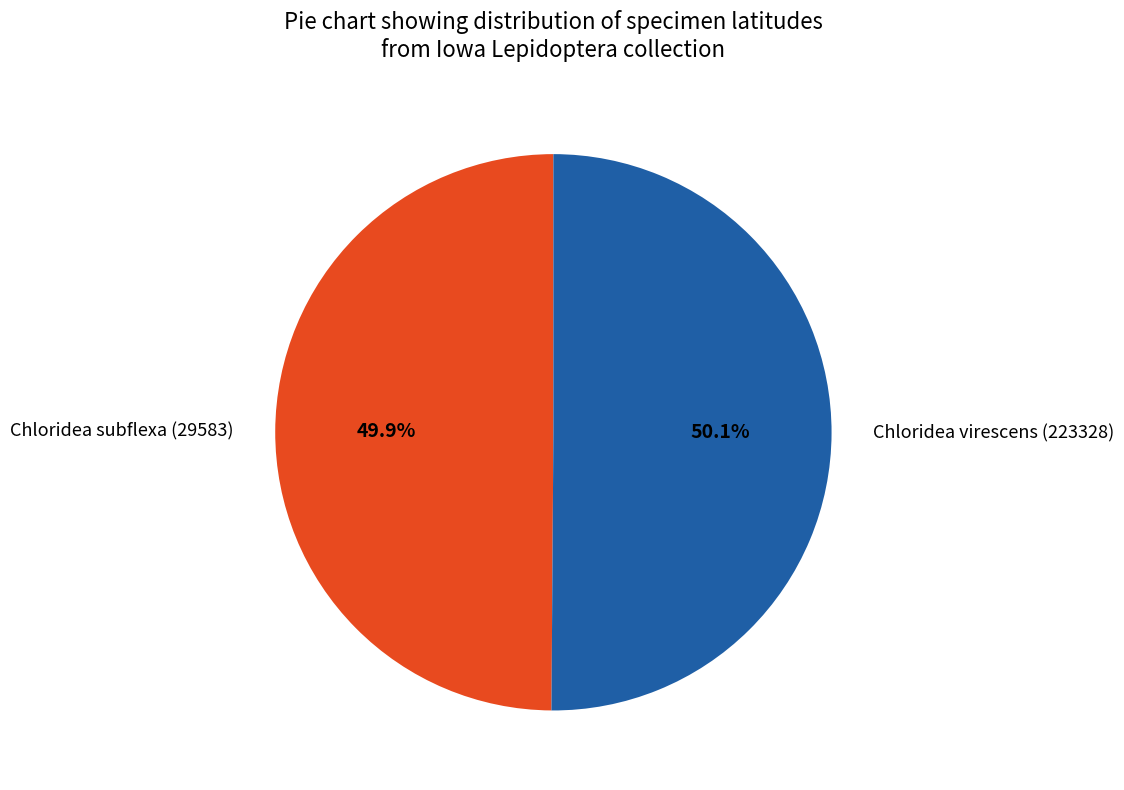

To the nearest percent, what is the average slice percentage?

50%